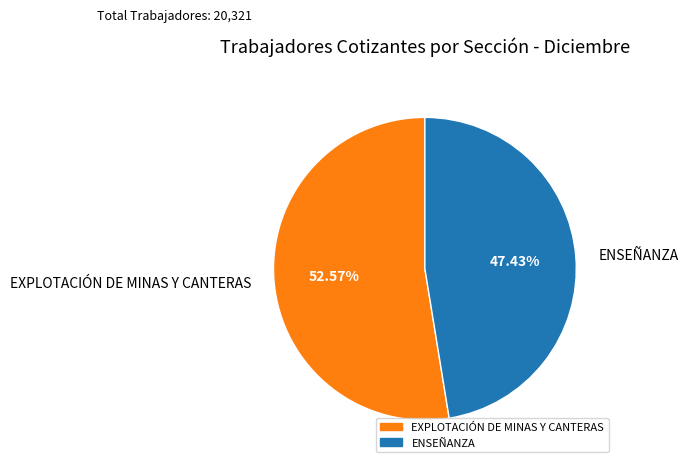

Approximately how many times larger is the value at ENSEÑANZA compared to EXPLOTACIÓN DE MINAS Y CANTERAS?

0.9